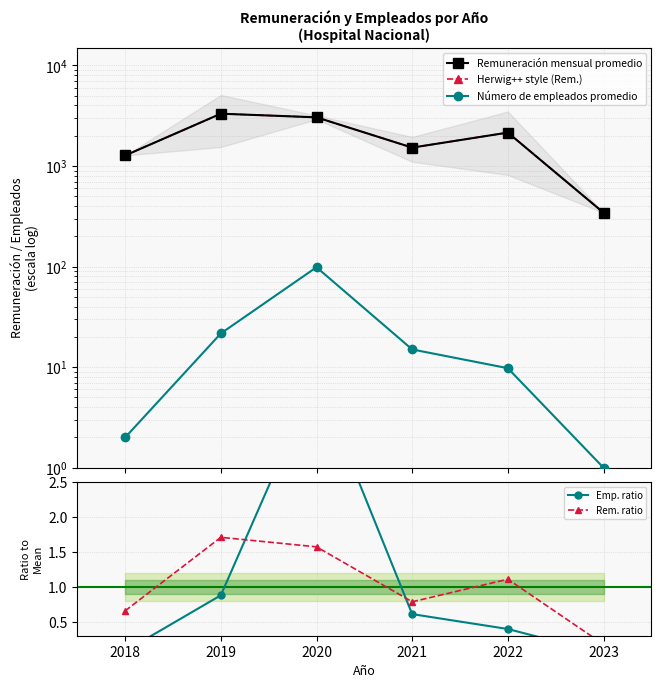

True or false: Emp. ratio and Número de empleados promedio intersect in this chart.

False